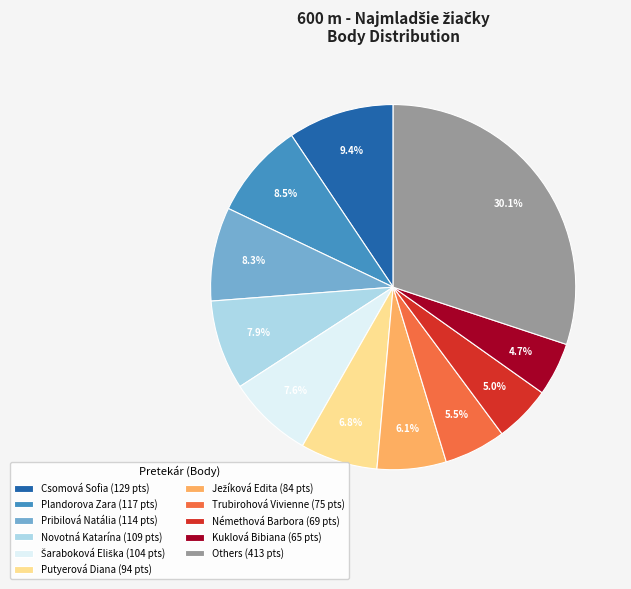

Is there any slice that represents more than half of the pie?

No